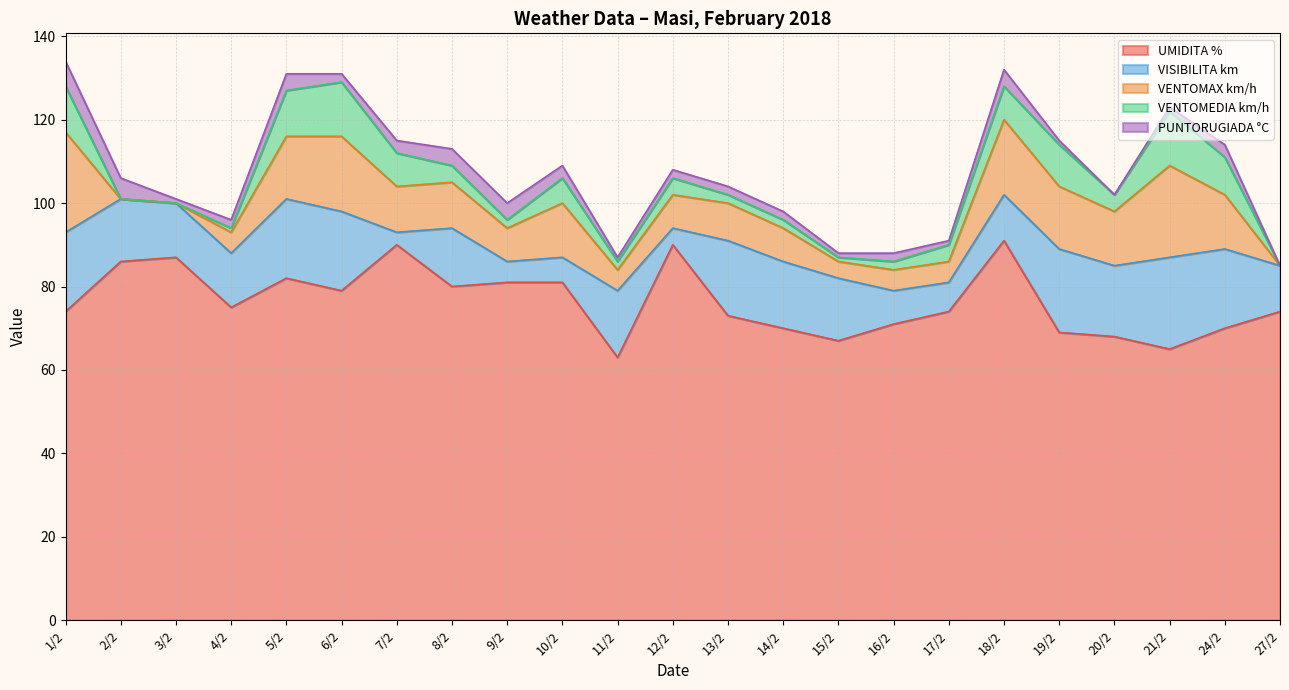

Where is the first local minimum for VISIBILITA km?

7/2